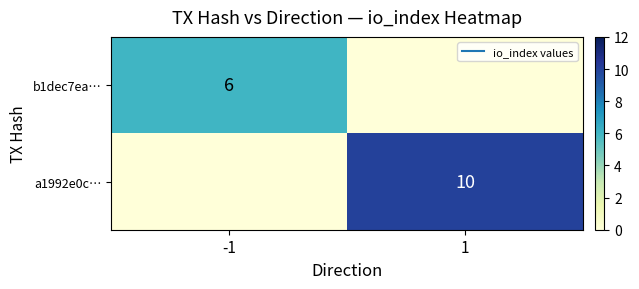

Is it true that a1992e0c… equals -5 at -1?

False